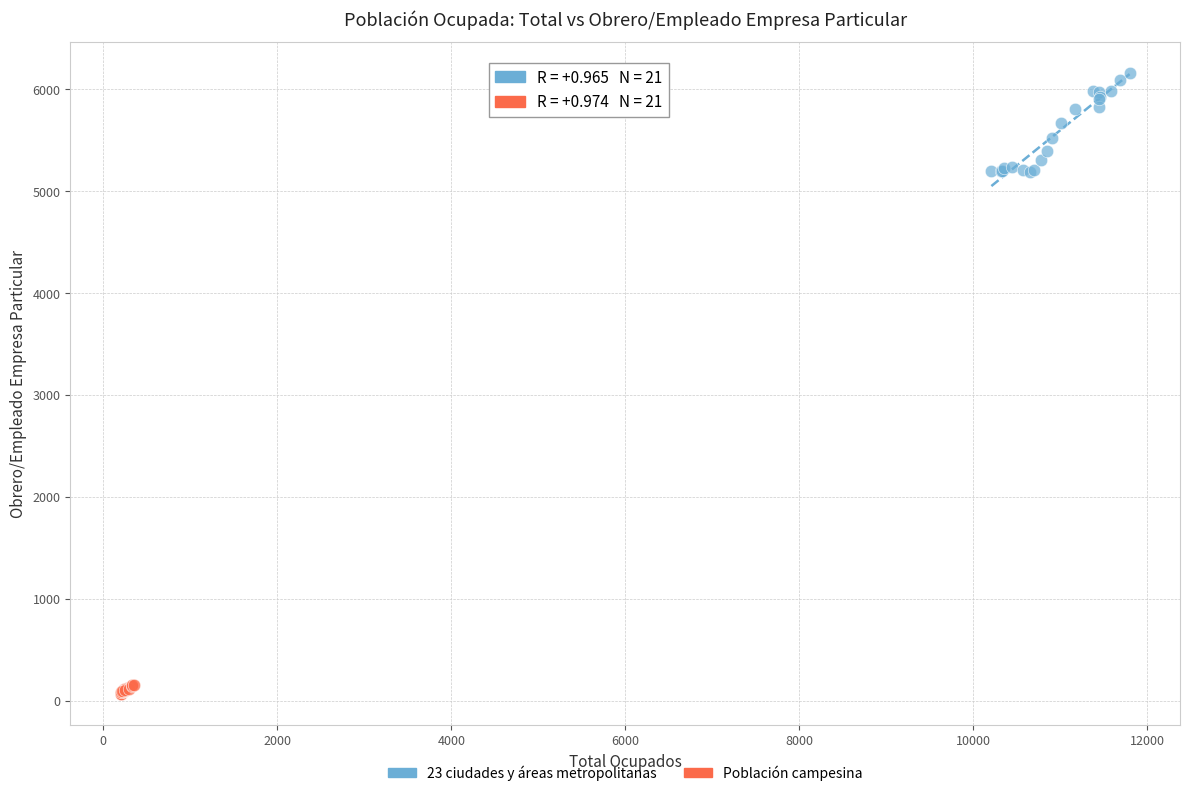

Which series reaches the minimum Y coordinate?

Población campesina